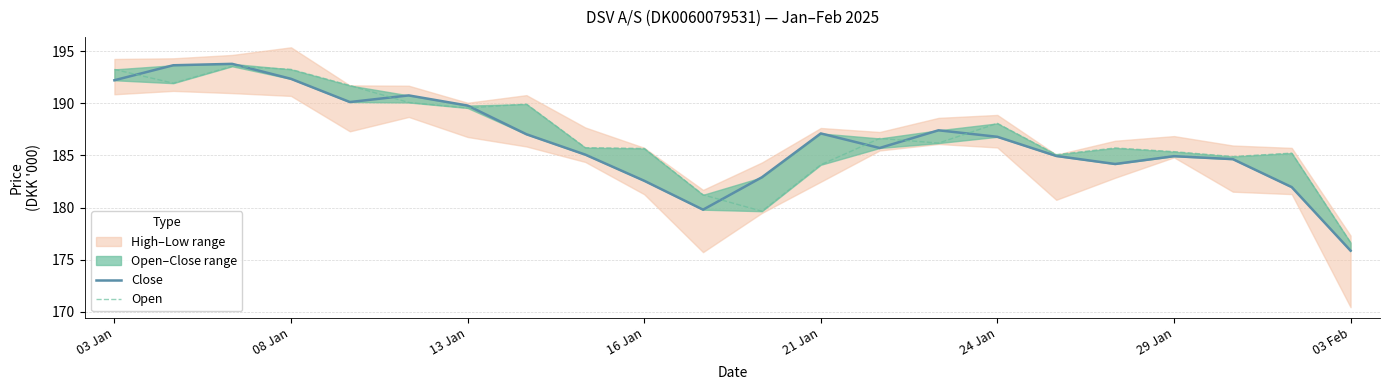

After their last crossing, which series has the higher values: Close or Open?

Open